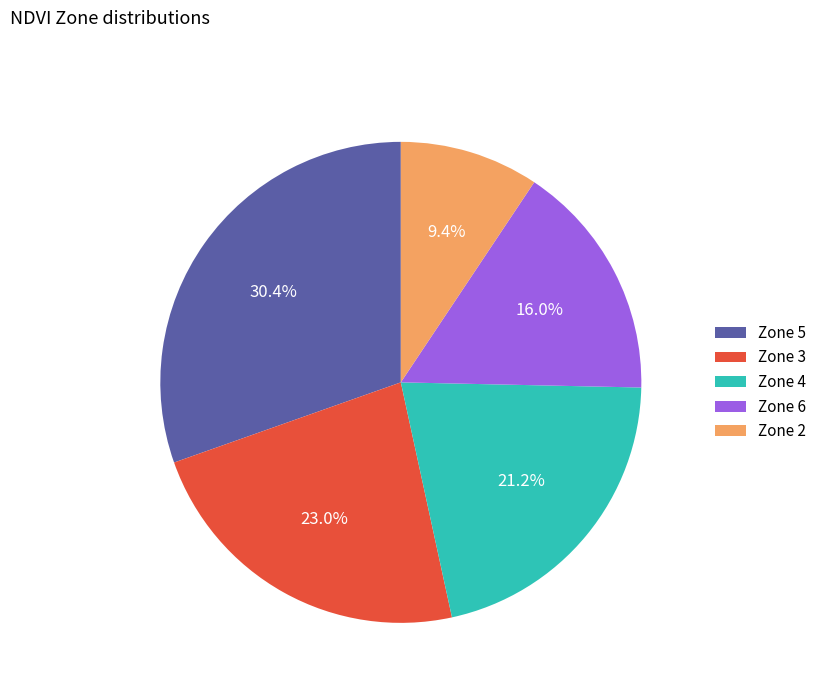

How many segments does this pie chart have?

5